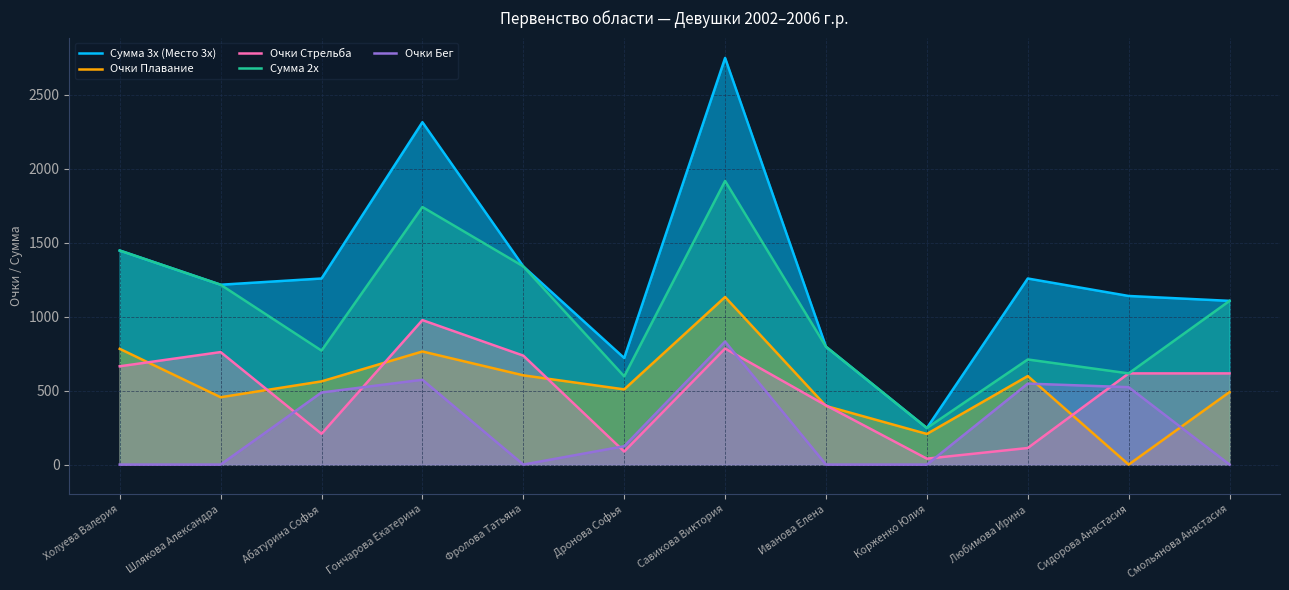

What value does the Очки Стрельба series have at Гончарова Екатерина, to the nearest 50?

1000